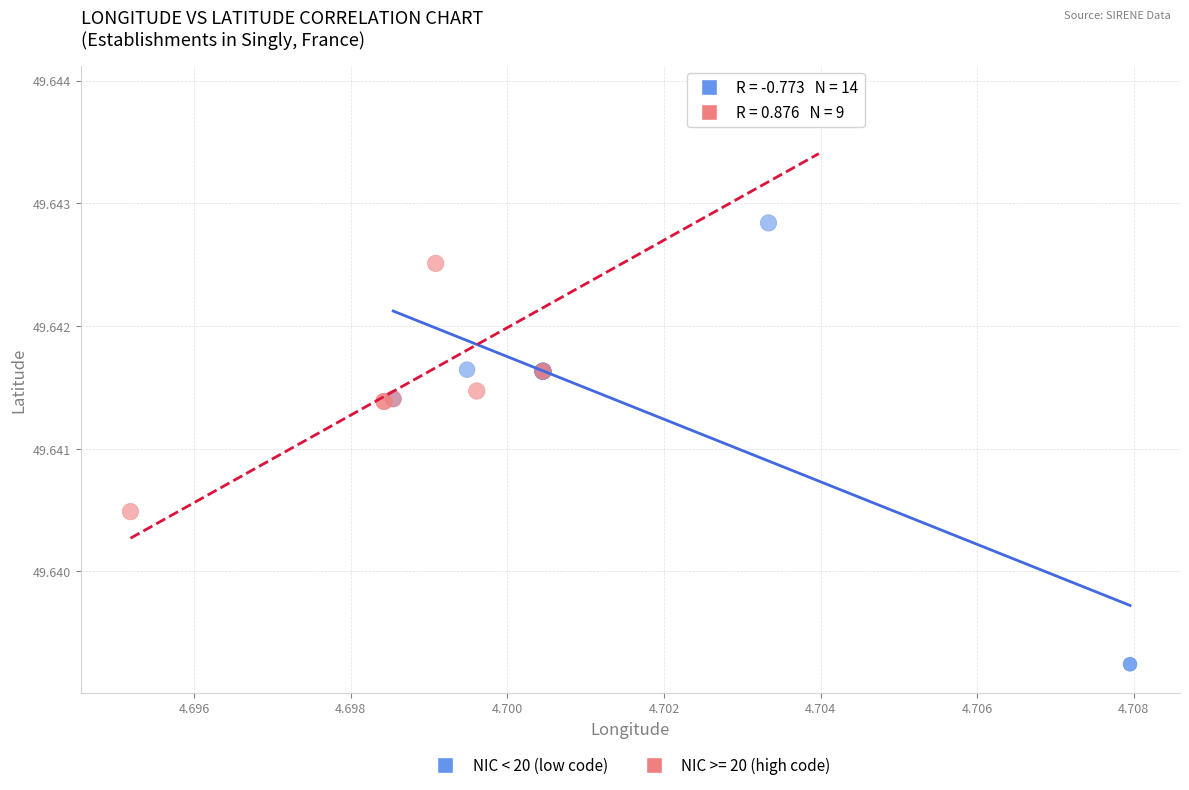

Which series contains the highest Y value?

NIC >= 20 (high code)